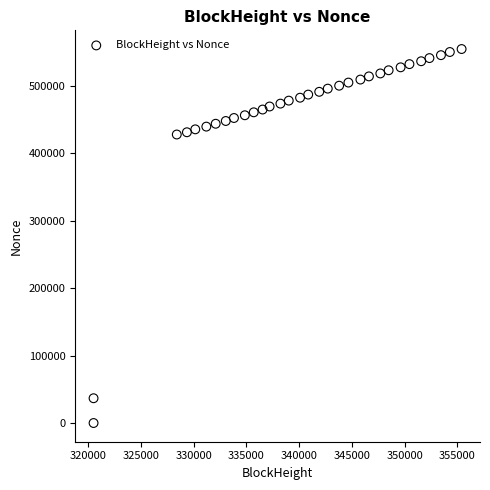

What is the range of X values (max minus min)?

34889